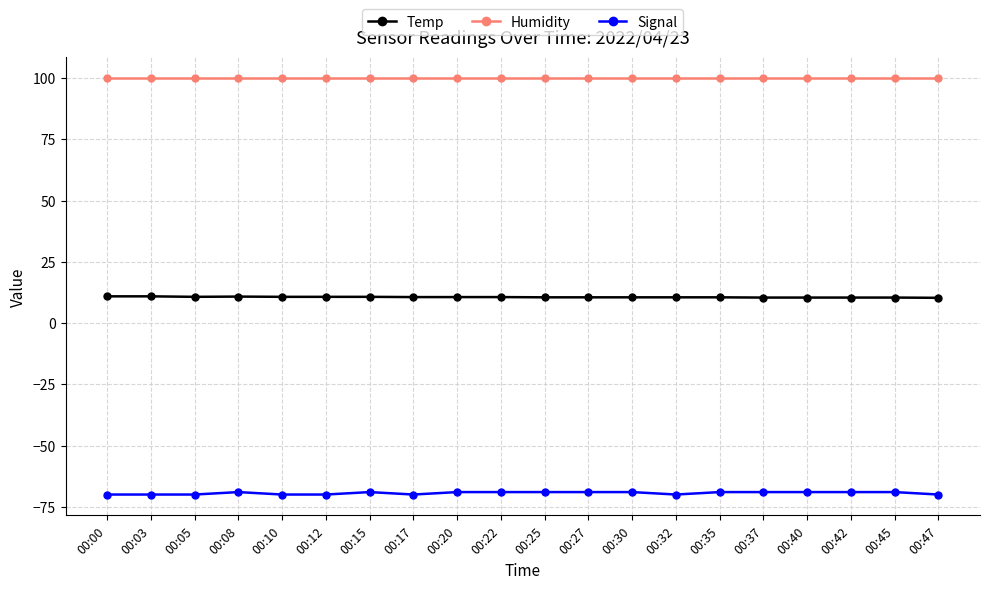

What is the value of the Humidity point at the 17th from the left?

99.9